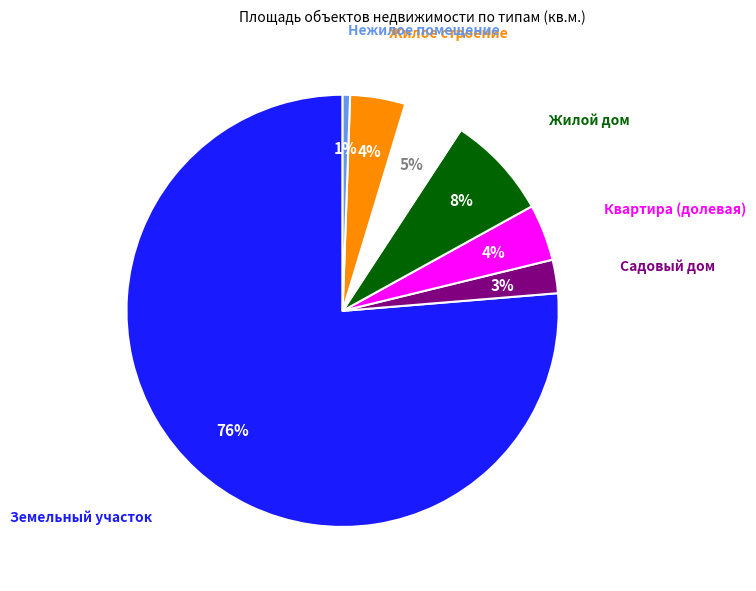

Is there any slice that represents more than half of the pie?

Yes